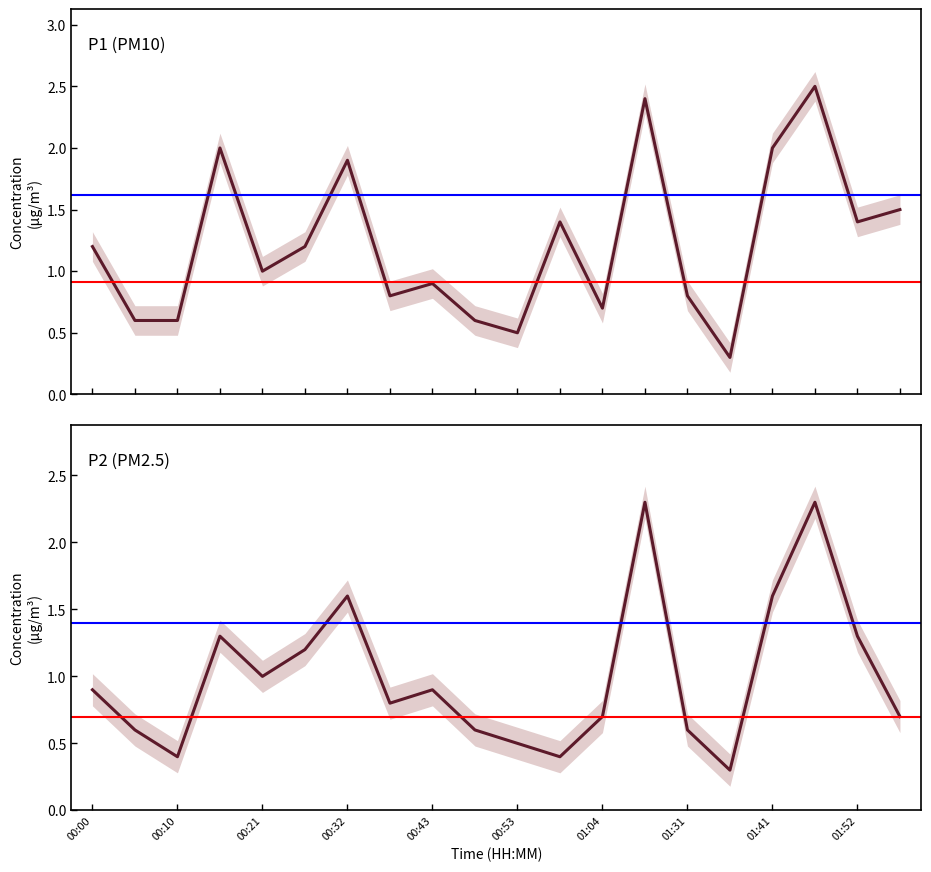

Does the chart display data point markers on the line(s)?

No